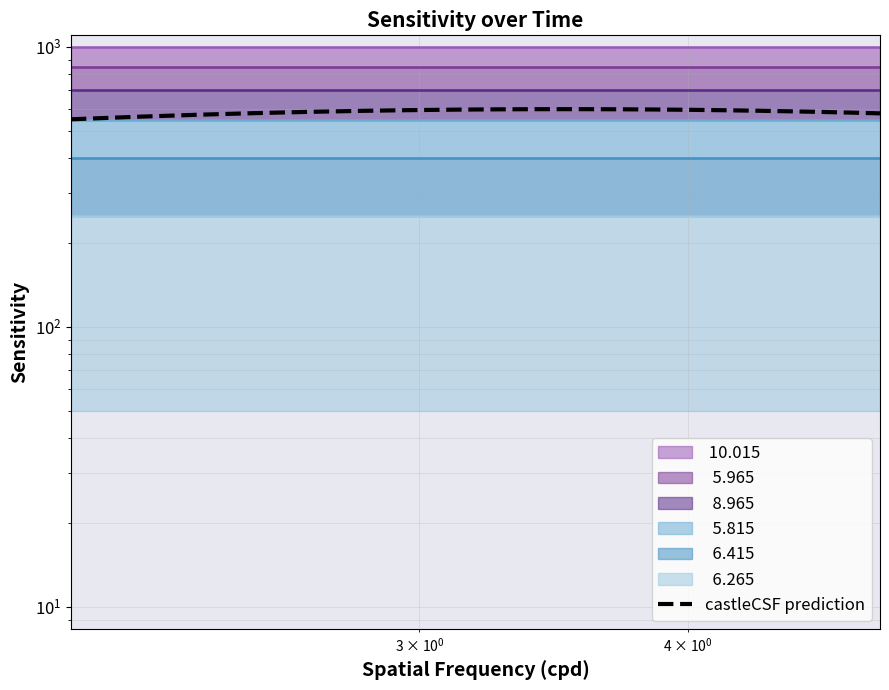

What is the difference between the second highest and second lowest values?

36.4